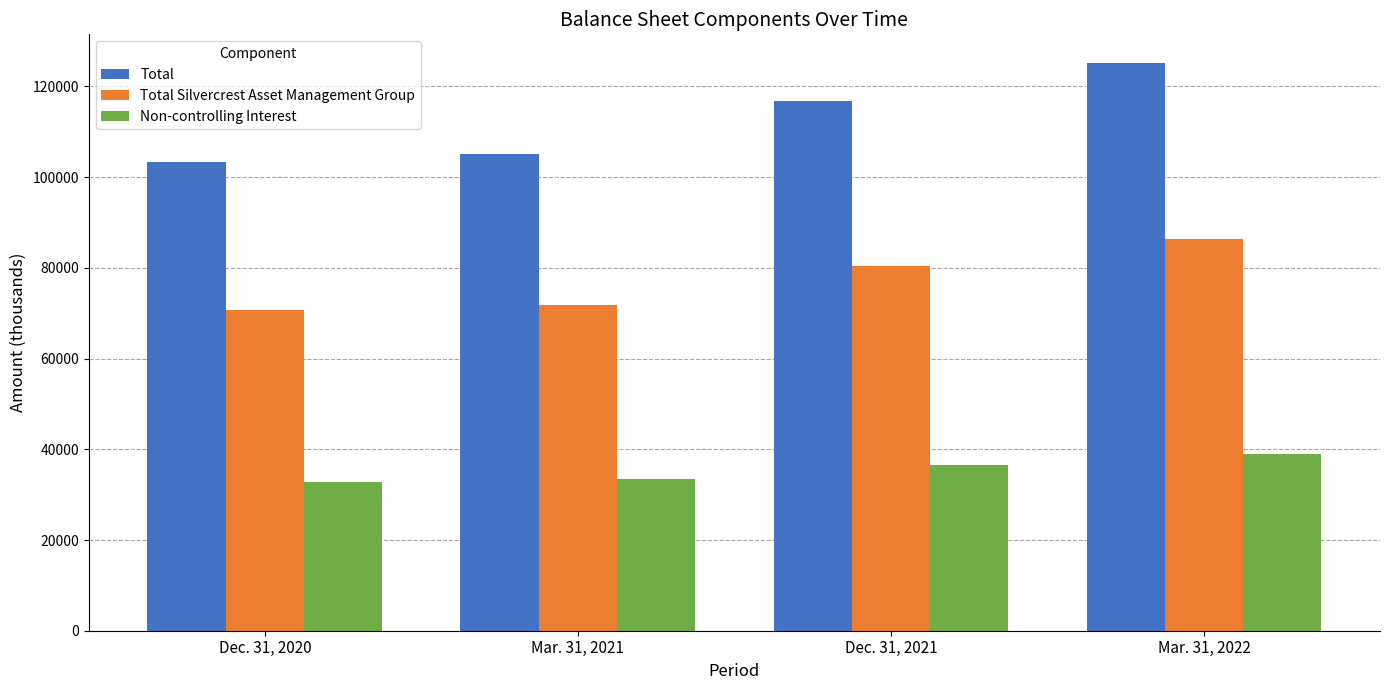

Between Dec. 31, 2020 and Dec. 31, 2021, which series saw the biggest shift?

Total